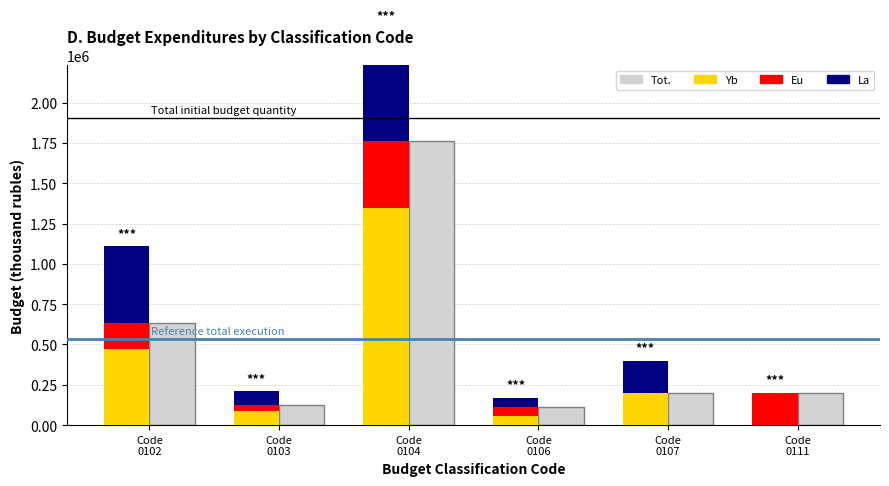

How many bars are there in each group?

4